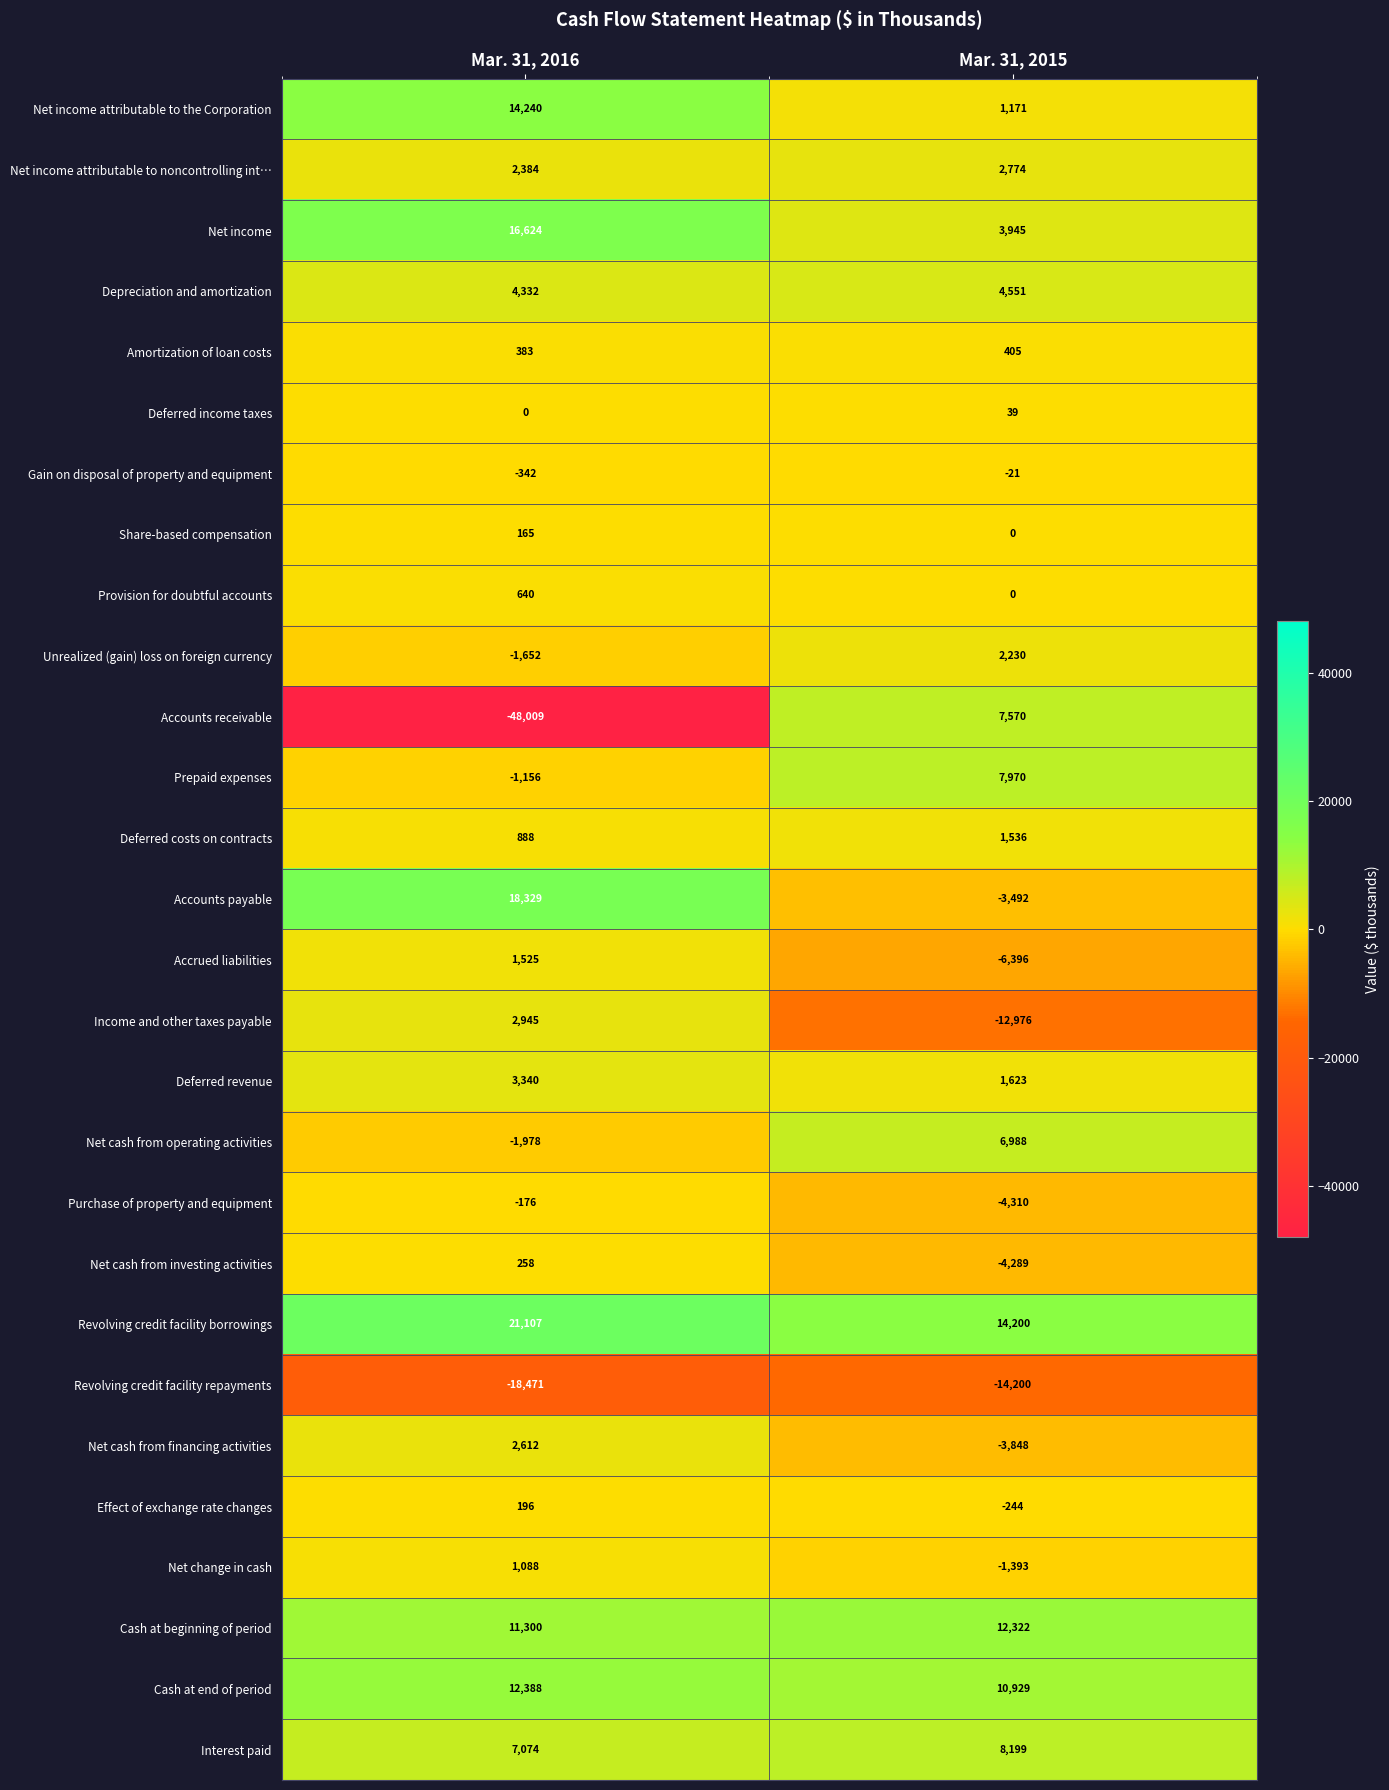

What is the minimum value shown in the chart?

-48009